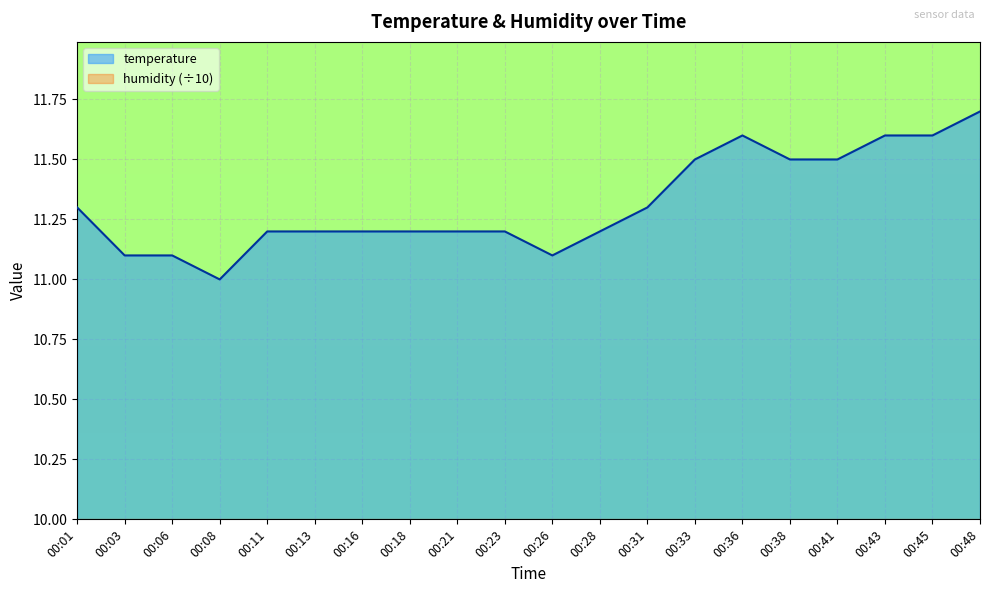

List the labels in order of value, largest first.

00:48, 00:36, 00:43, 00:45, 00:33, 00:38, 00:41, 00:01, 00:31, 00:11, 00:13, 00:16, 00:18, 00:21, 00:23, 00:28, 00:03, 00:06, 00:26, 00:08